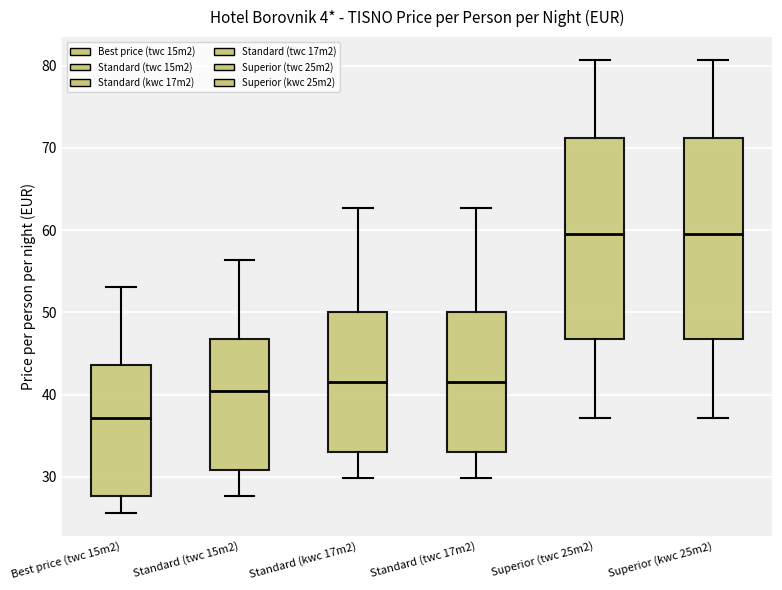

Which box has the lowest median line?

Best price (twc 15m2)